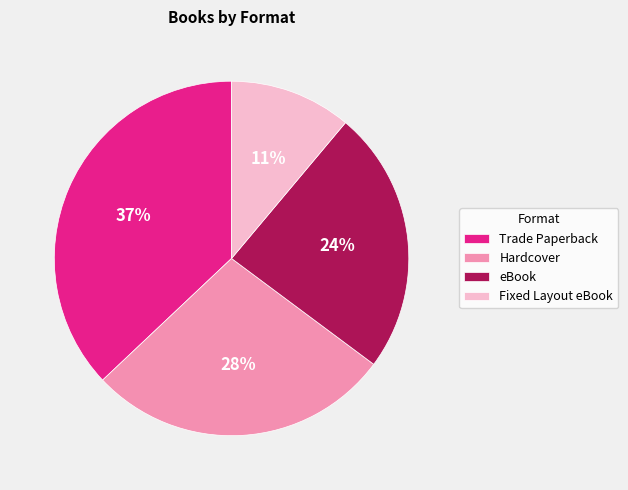

Does any single category account for the majority?

No